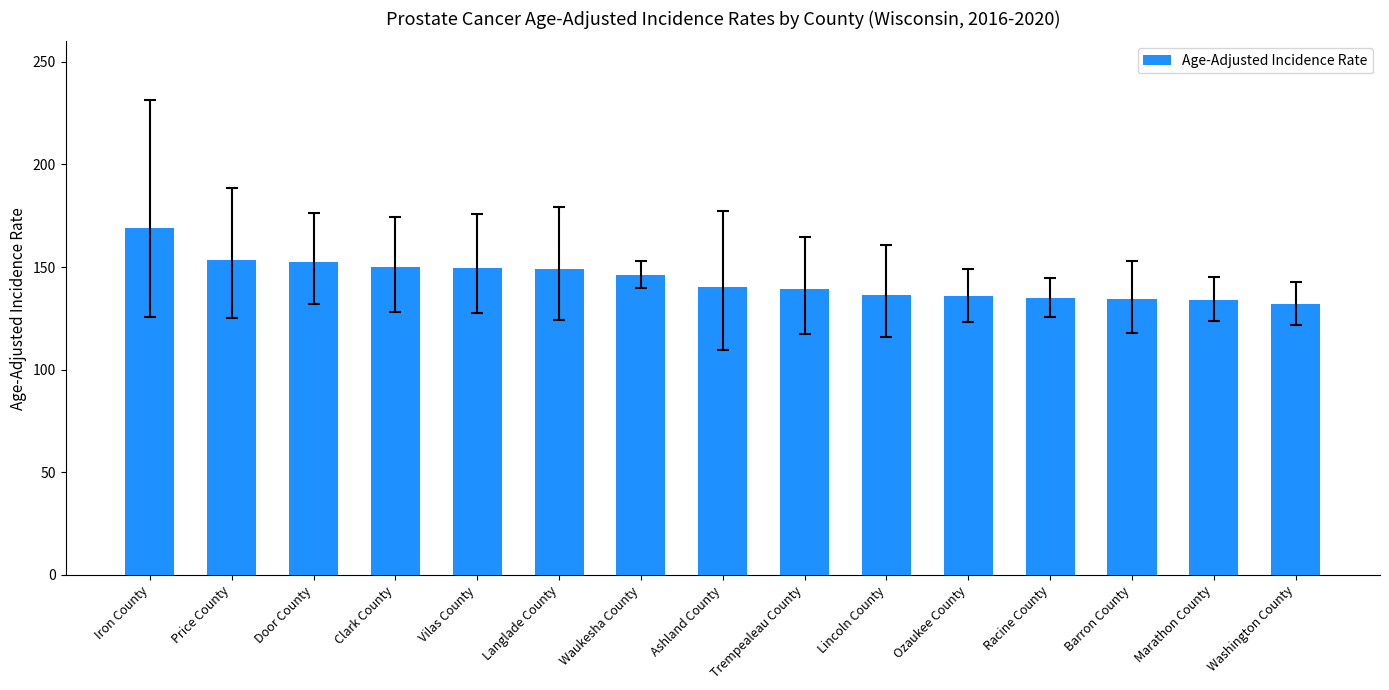

What is the maximum value shown in the chart?

169.2